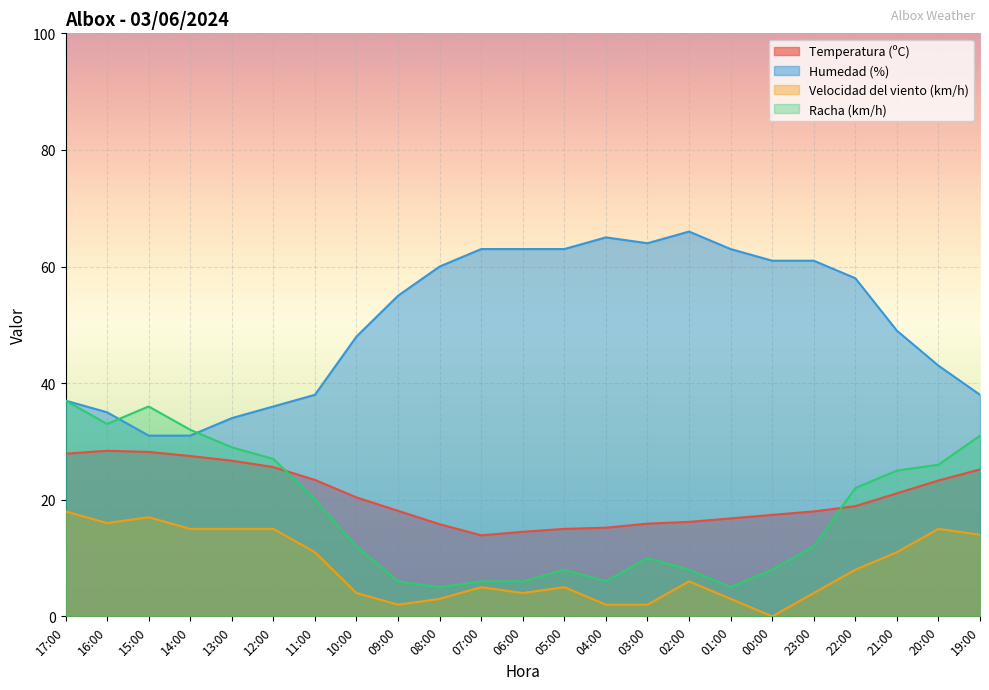

What is the value of the Velocidad del viento (km/h) point at the 22nd from the left?

15.0